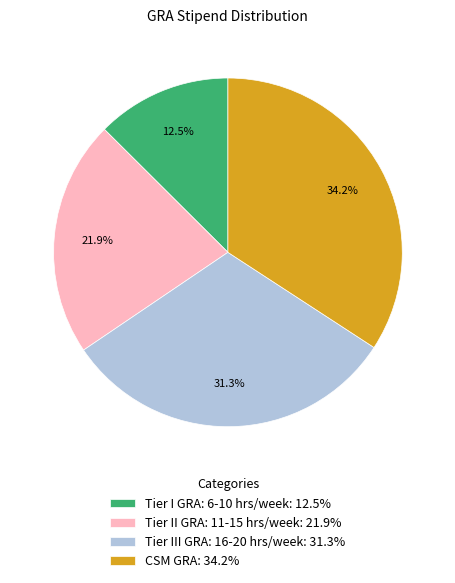

Which slice is the largest?

CSM GRA